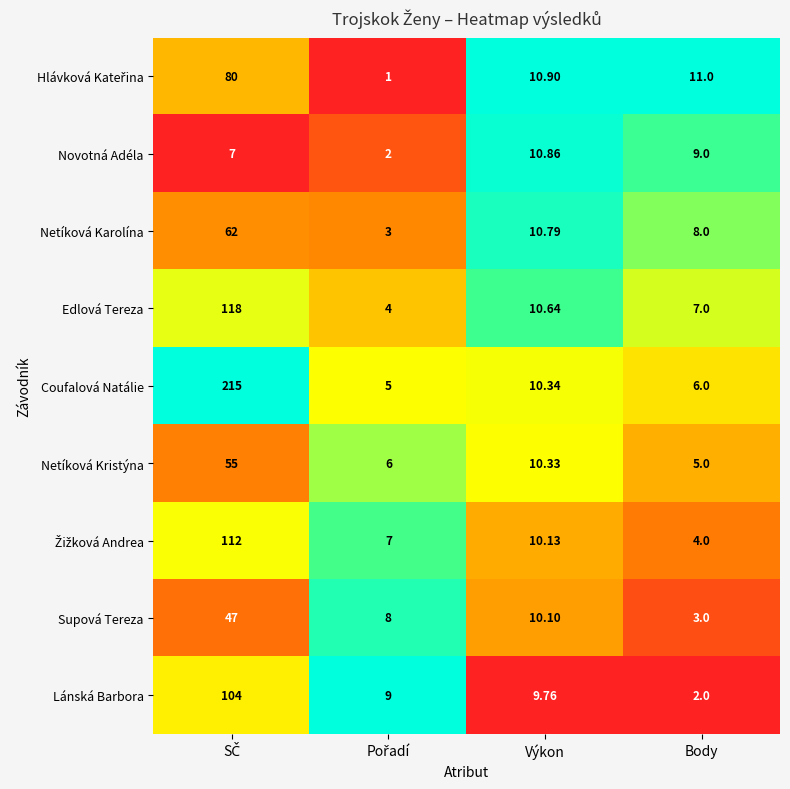

Where is Netíková Karolína nearest to the value 32?

Výkon